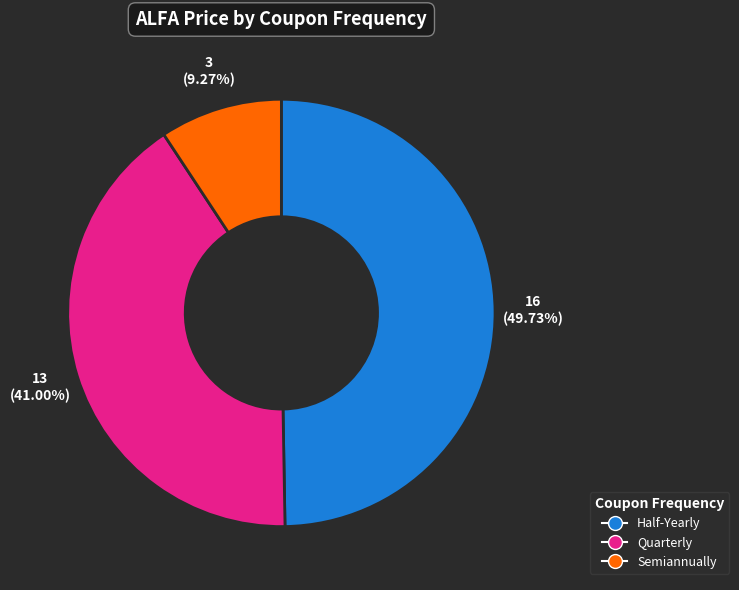

Which slice is the smallest?

Semiannually